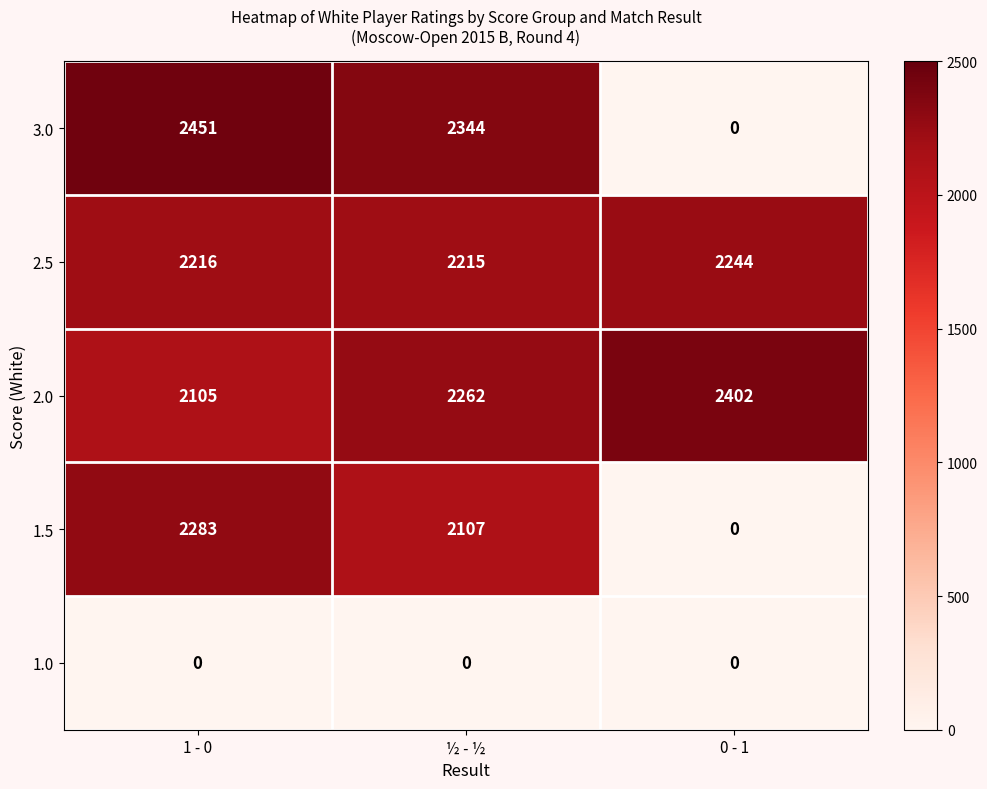

What is the maximum value shown in the chart?

2451